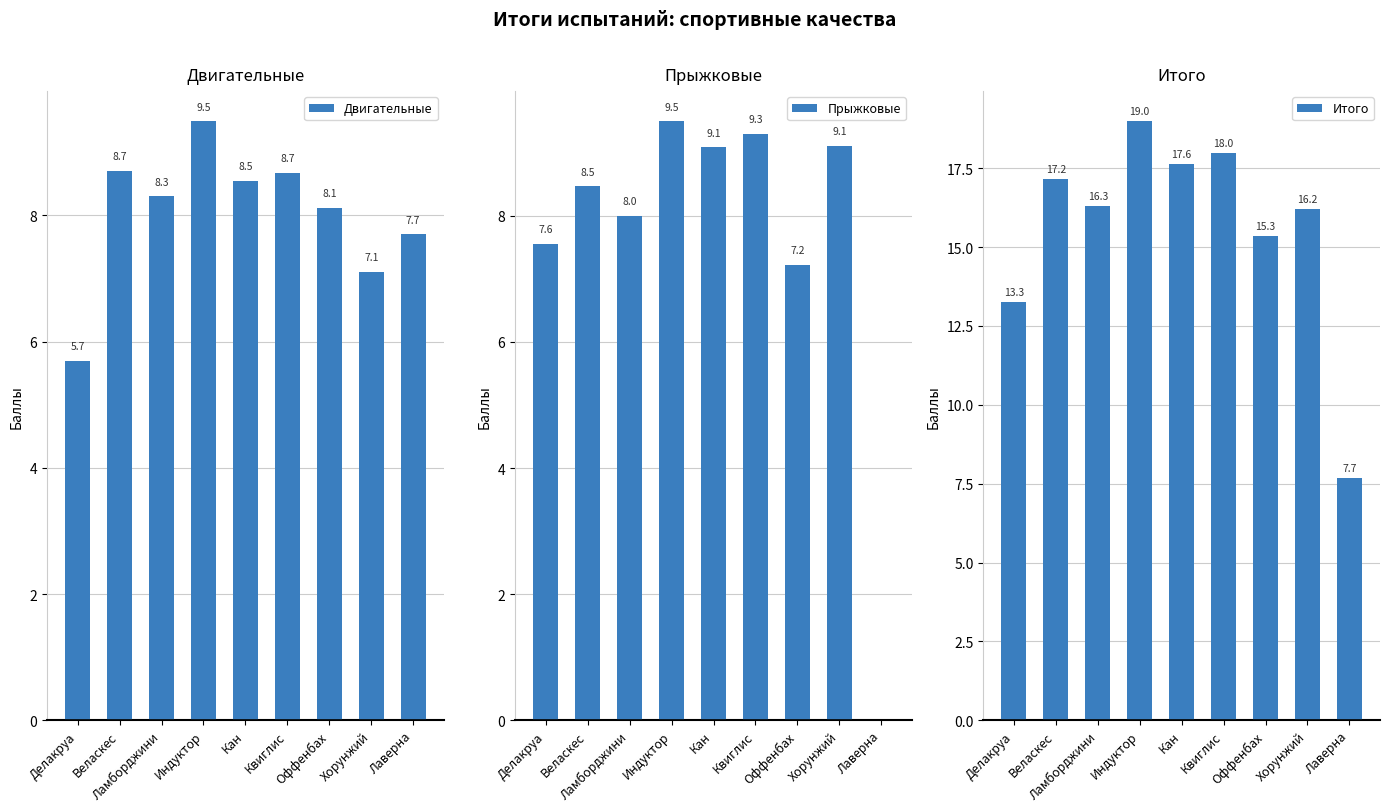

Is it true that Двигательные equals 13.4 at Лаверна?

False